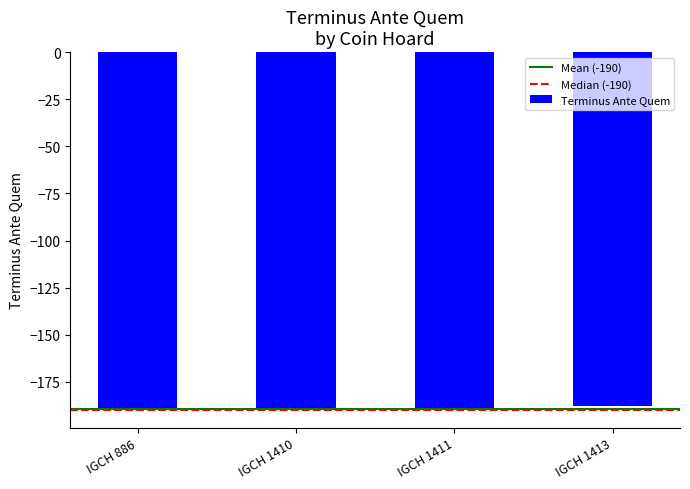

True or false: the data shows -190 at IGCH 886.

True